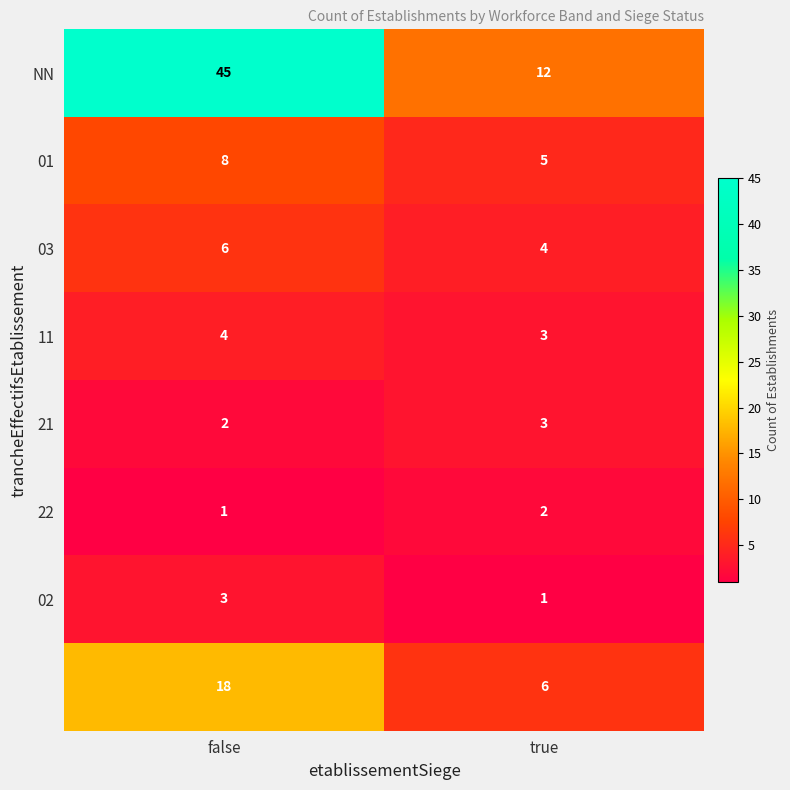

What is the greatest value displayed?

45